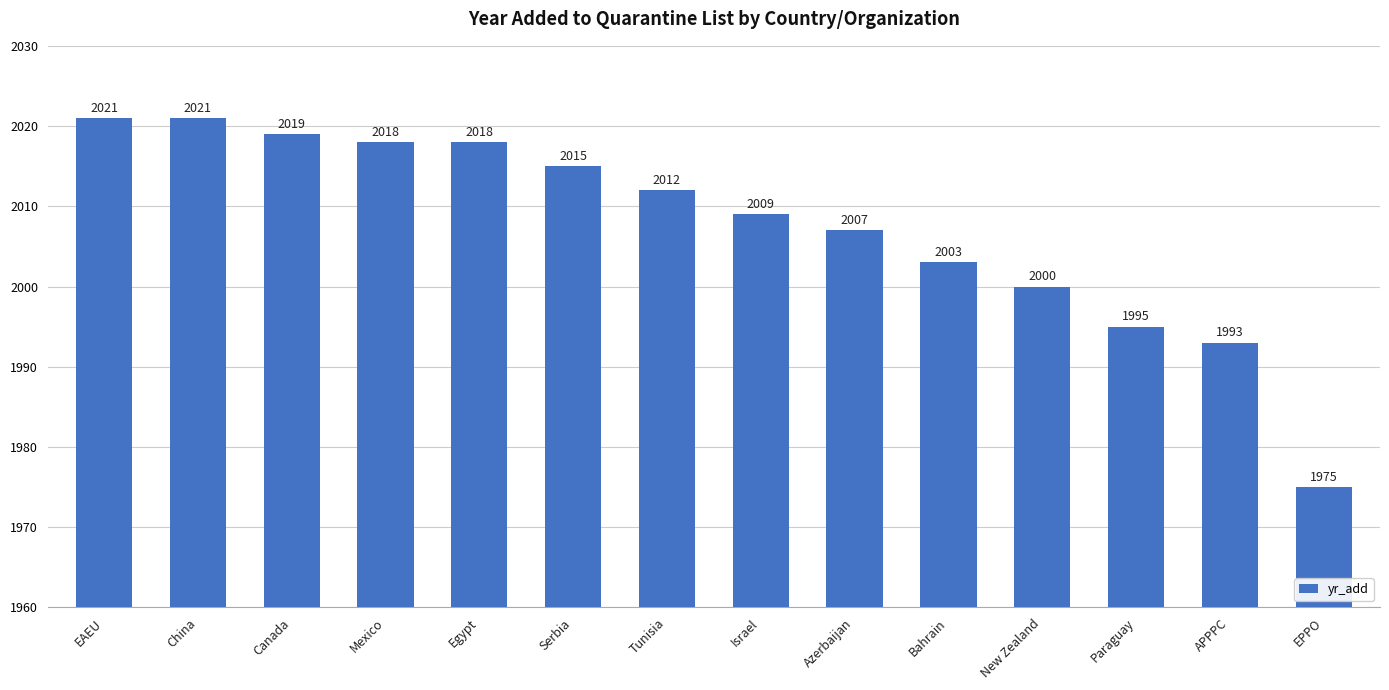

Read the value at Paraguay.

1995